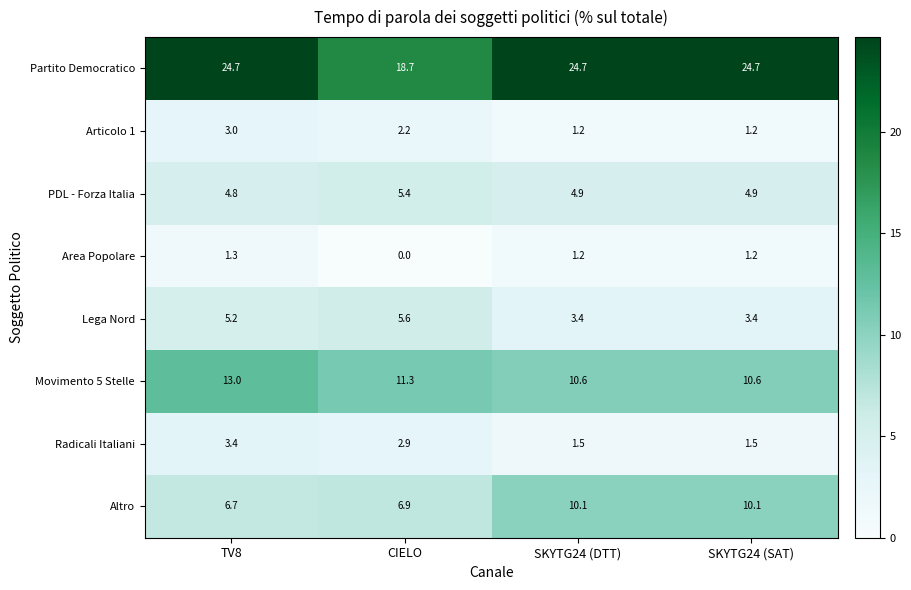

What is the spread (max minus min) of values at SKYTG24 (DTT)?

23.5